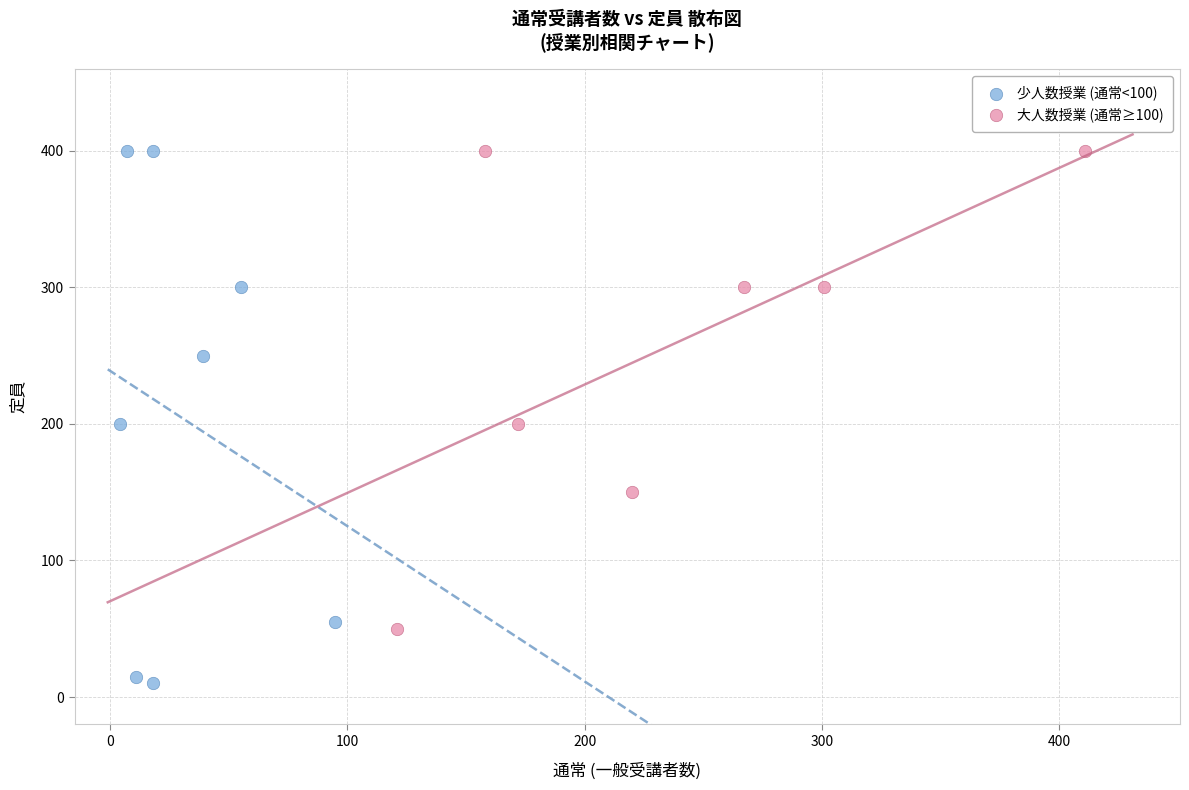

Which series reaches the minimum Y coordinate?

少人数授業 (通常<100)